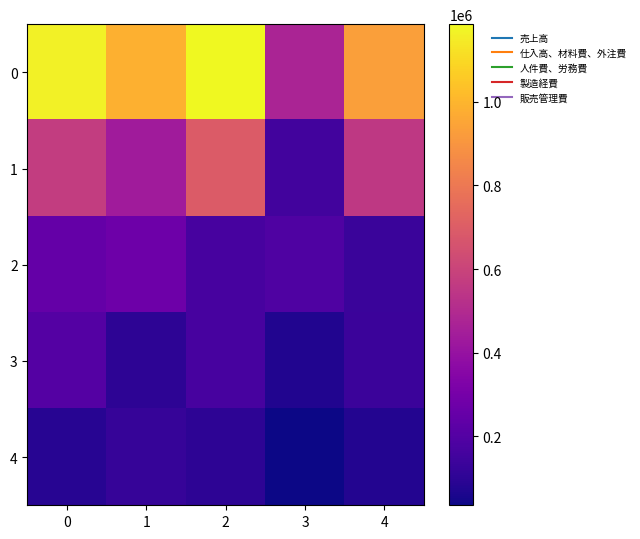

Reading left to right, extract all data points from this chart.

0: 0=1166227.6	1=983792.4	2=1185055.2	3=474002.3	4=930675.2
1: 0=571298.1	1=437188.6	2=692182.4	3=155370.1	4=552064.0
2: 0=246940.4	1=275173.3	2=168831.0	3=190693.0	4=130169.6
3: 0=206057.0	1=102674.9	2=165940.2	3=75330.2	4=134582.7
4: 0=86872.6	1=124612.7	2=101821.1	3=35639.5	4=79711.0